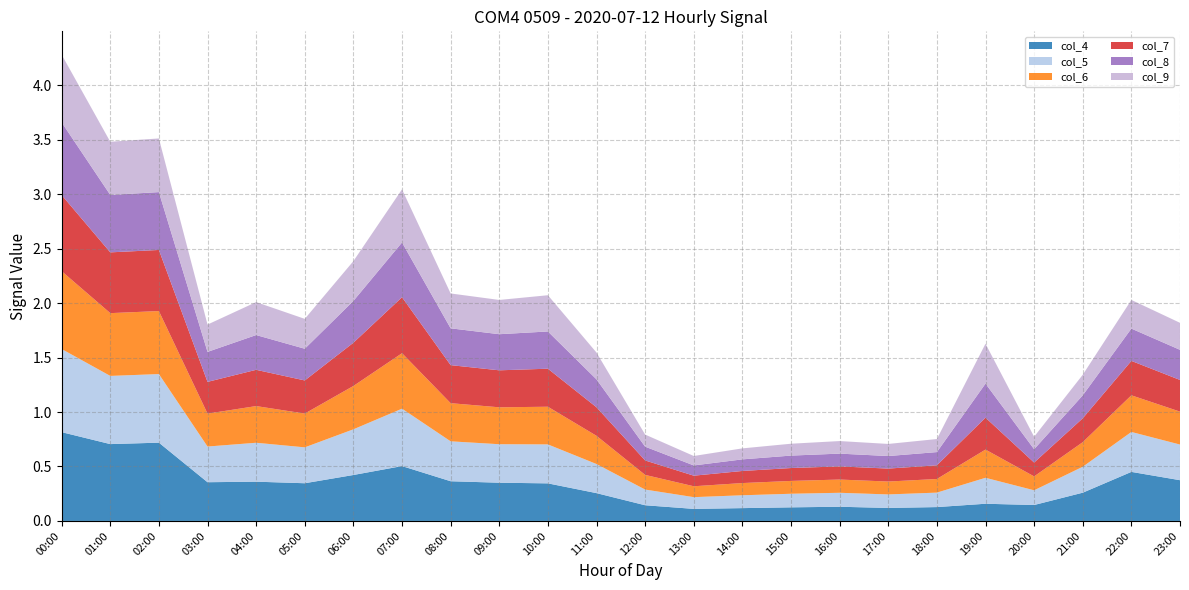

Reading left to right, extract all data points from this chart.

col_4: 00:00=0.8	01:00=0.7	02:00=0.7	03:00=0.4	04:00=0.4	05:00=0.3	06:00=0.4	07:00=0.5	08:00=0.4	09:00=0.4	10:00=0.3	11:00=0.3	12:00=0.1	13:00=0.1	14:00=0.1	15:00=0.1	16:00=0.1	17:00=0.1	18:00=0.1	19:00=0.2	20:00=0.1	21:00=0.3	22:00=0.5	23:00=0.4
col_5: 00:00=0.8	01:00=0.6	02:00=0.6	03:00=0.3	04:00=0.4	05:00=0.3	06:00=0.4	07:00=0.5	08:00=0.4	09:00=0.4	10:00=0.4	11:00=0.3	12:00=0.1	13:00=0.1	14:00=0.1	15:00=0.1	16:00=0.1	17:00=0.1	18:00=0.1	19:00=0.2	20:00=0.1	21:00=0.2	22:00=0.4	23:00=0.3
col_6: 00:00=0.7	01:00=0.6	02:00=0.6	03:00=0.3	04:00=0.3	05:00=0.3	06:00=0.4	07:00=0.5	08:00=0.4	09:00=0.3	10:00=0.3	11:00=0.3	12:00=0.1	13:00=0.1	14:00=0.1	15:00=0.1	16:00=0.1	17:00=0.1	18:00=0.1	19:00=0.3	20:00=0.1	21:00=0.2	22:00=0.3	23:00=0.3
col_7: 00:00=0.7	01:00=0.6	02:00=0.6	03:00=0.3	04:00=0.3	05:00=0.3	06:00=0.4	07:00=0.5	08:00=0.3	09:00=0.3	10:00=0.3	11:00=0.3	12:00=0.1	13:00=0.1	14:00=0.1	15:00=0.1	16:00=0.1	17:00=0.1	18:00=0.1	19:00=0.3	20:00=0.1	21:00=0.2	22:00=0.3	23:00=0.3
col_8: 00:00=0.7	01:00=0.5	02:00=0.5	03:00=0.3	04:00=0.3	05:00=0.3	06:00=0.4	07:00=0.5	08:00=0.3	09:00=0.3	10:00=0.3	11:00=0.3	12:00=0.1	13:00=0.1	14:00=0.1	15:00=0.1	16:00=0.1	17:00=0.1	18:00=0.1	19:00=0.3	20:00=0.1	21:00=0.2	22:00=0.3	23:00=0.3
col_9: 00:00=0.6	01:00=0.5	02:00=0.5	03:00=0.3	04:00=0.3	05:00=0.3	06:00=0.4	07:00=0.5	08:00=0.3	09:00=0.3	10:00=0.3	11:00=0.2	12:00=0.1	13:00=0.1	14:00=0.1	15:00=0.1	16:00=0.1	17:00=0.1	18:00=0.1	19:00=0.4	20:00=0.1	21:00=0.2	22:00=0.3	23:00=0.2